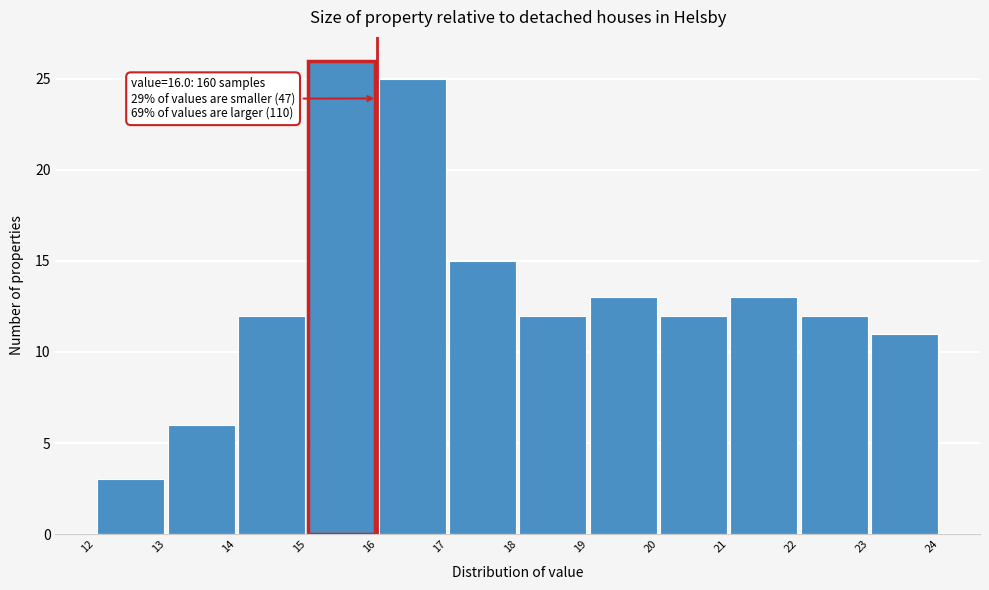

Which range on the x-axis has the tallest bar?

15 to 16